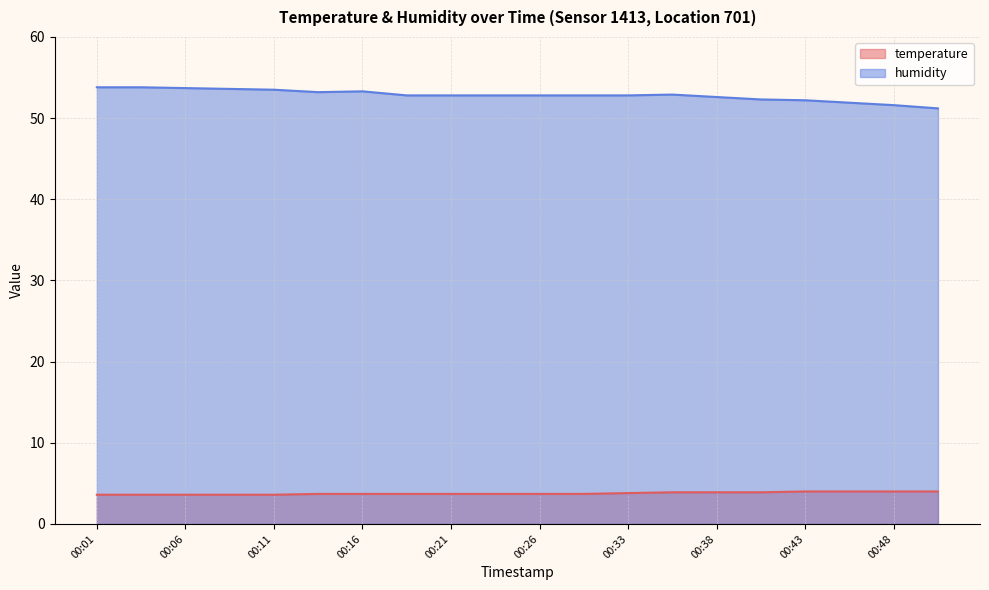

What is the average value of the temperature series?

3.8